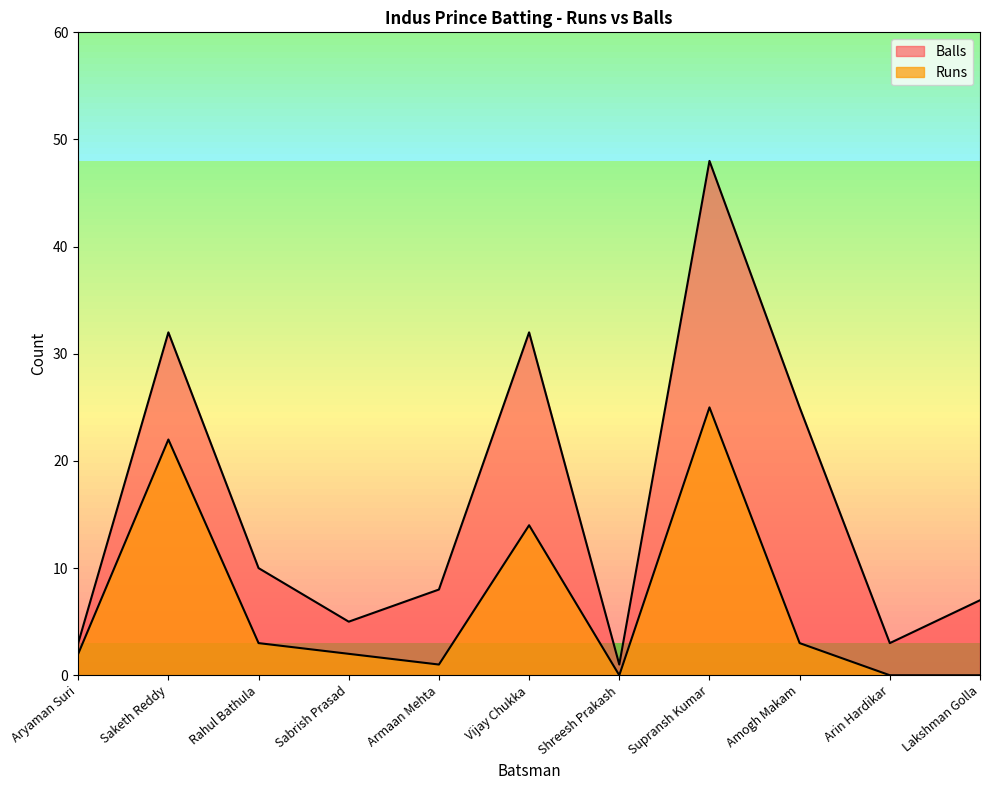

How many categories are shown in the chart?

11